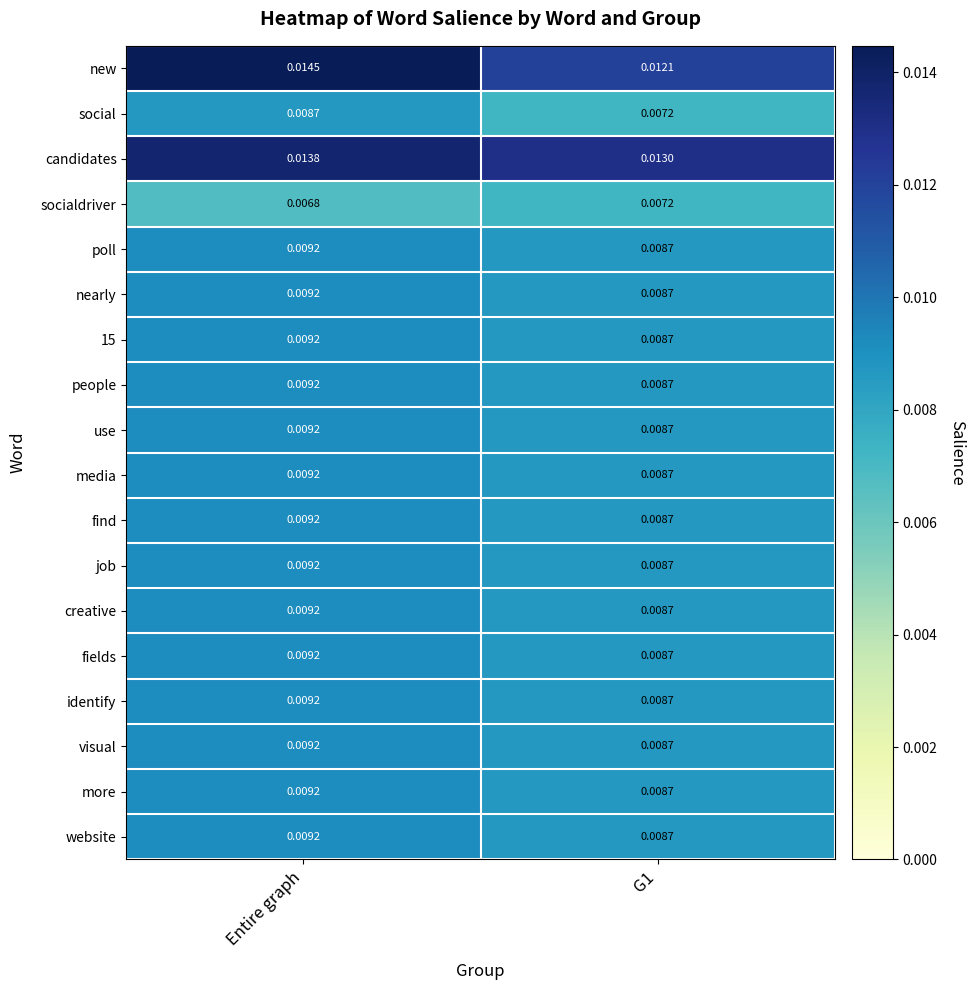

Which label corresponds to the smallest value in the chart?

Entire graph